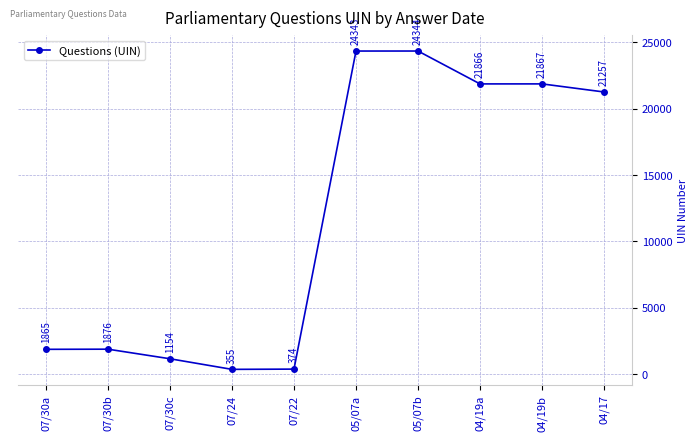

What is the ratio of the value at 07/22 to the value at 07/30b?

0.2